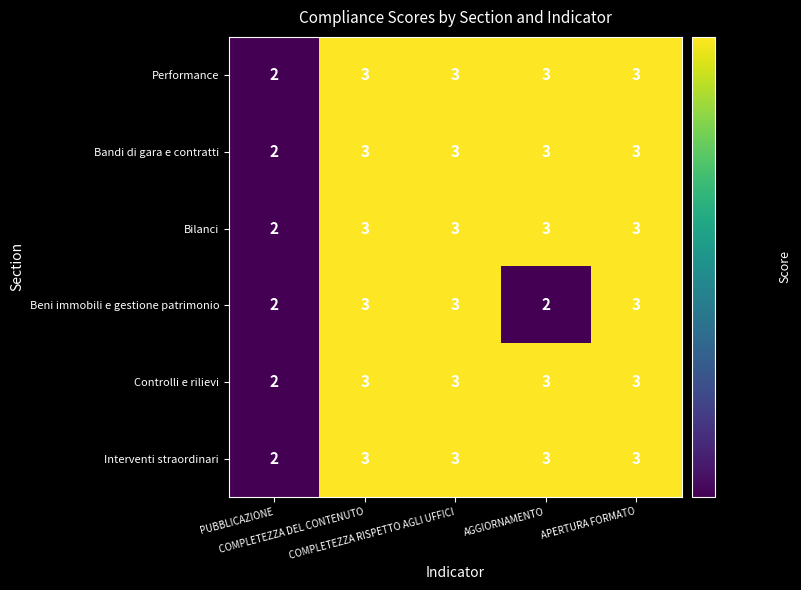

What is the total value across all series at AGGIORNAMENTO?

17